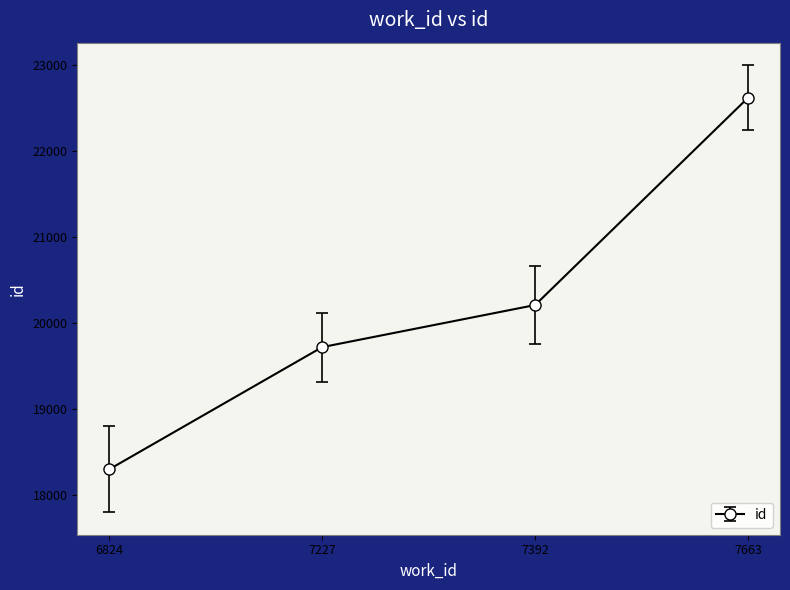

Reading left to right, what are all the values shown in this chart?

18300	19720	20209	22618